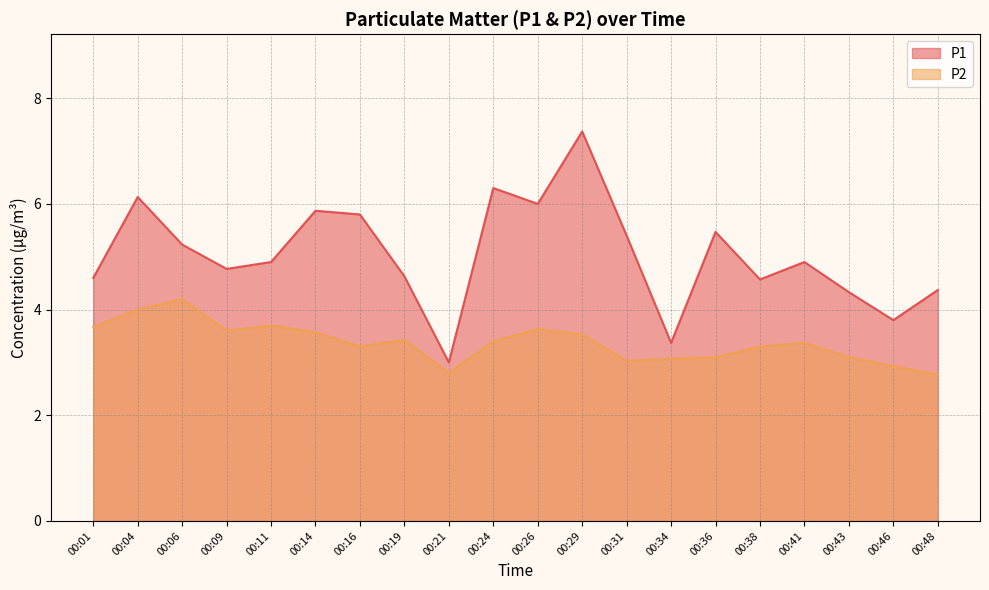

True or false: P2 and P1 cross at least once.

False